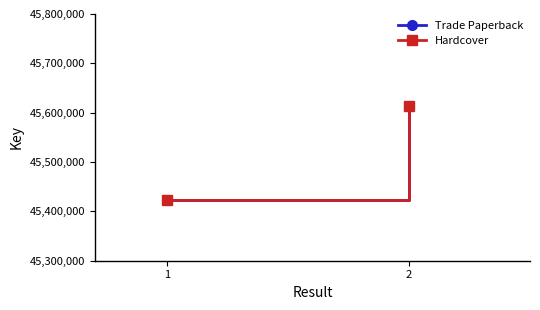

At how many categories does at least one series exceed 45523360?

1